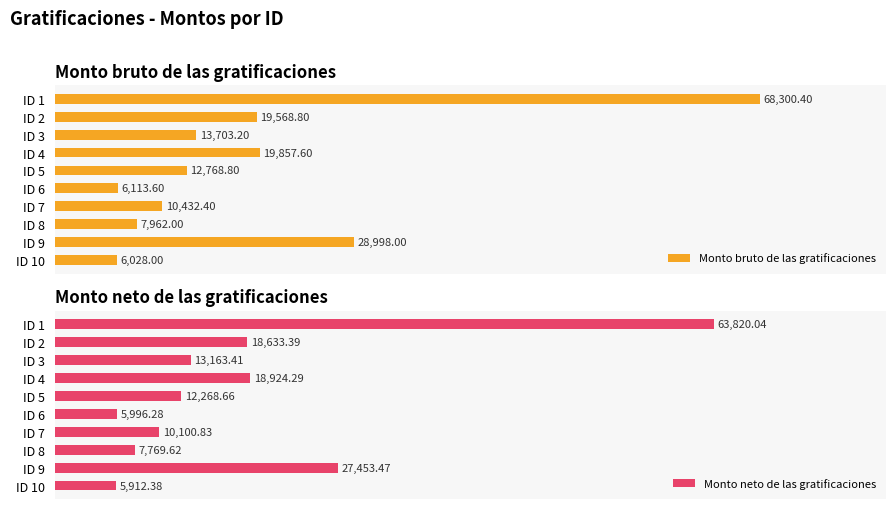

Is it true that Monto neto de las gratificaciones equals 18633.4 at 1?

True